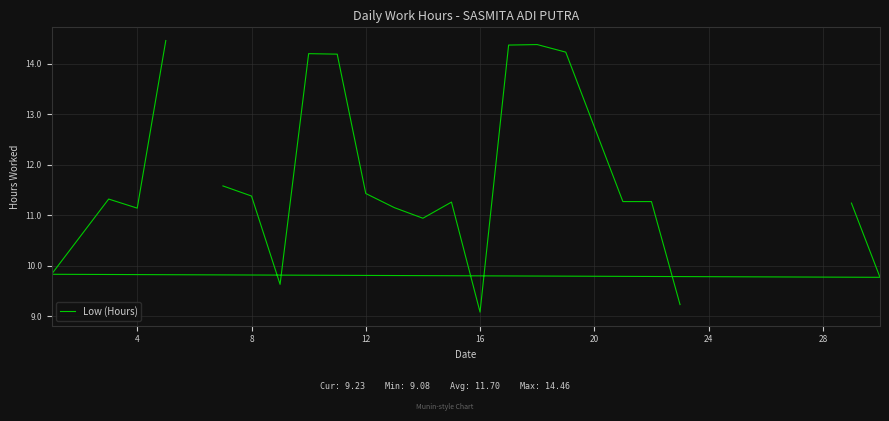

Where is the first local minimum?

4